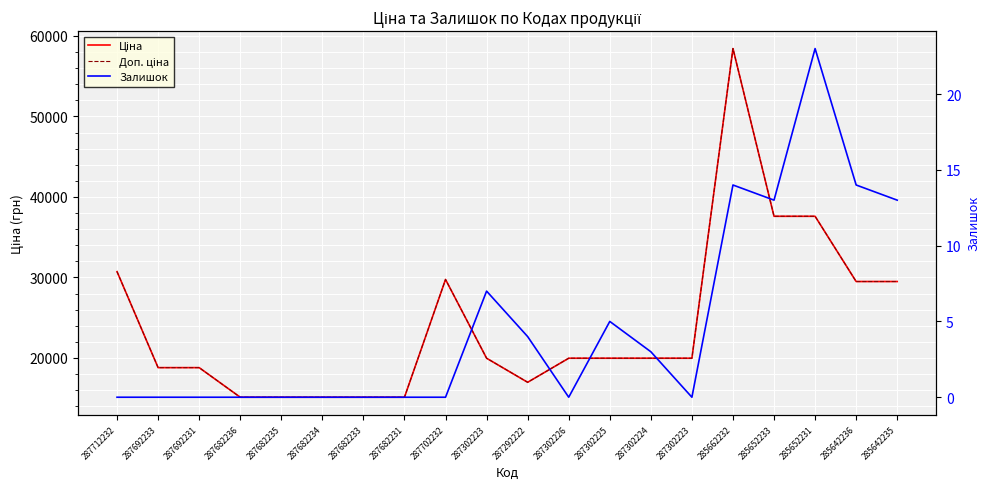

What is the difference between the second highest and minimum values in the Залишок series?

14.0